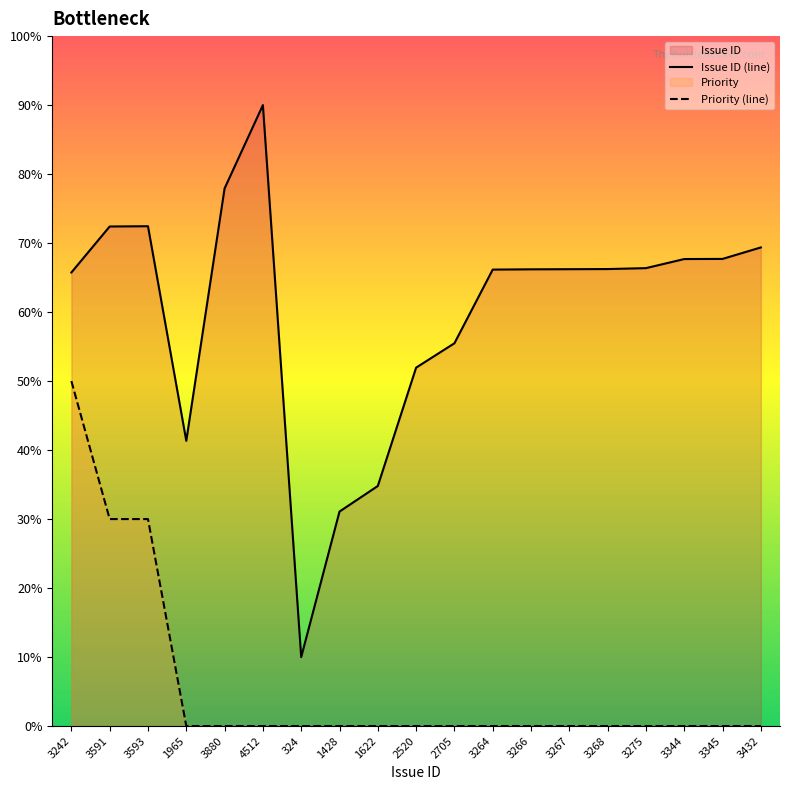

Does the chart display data point markers on the line(s)?

No